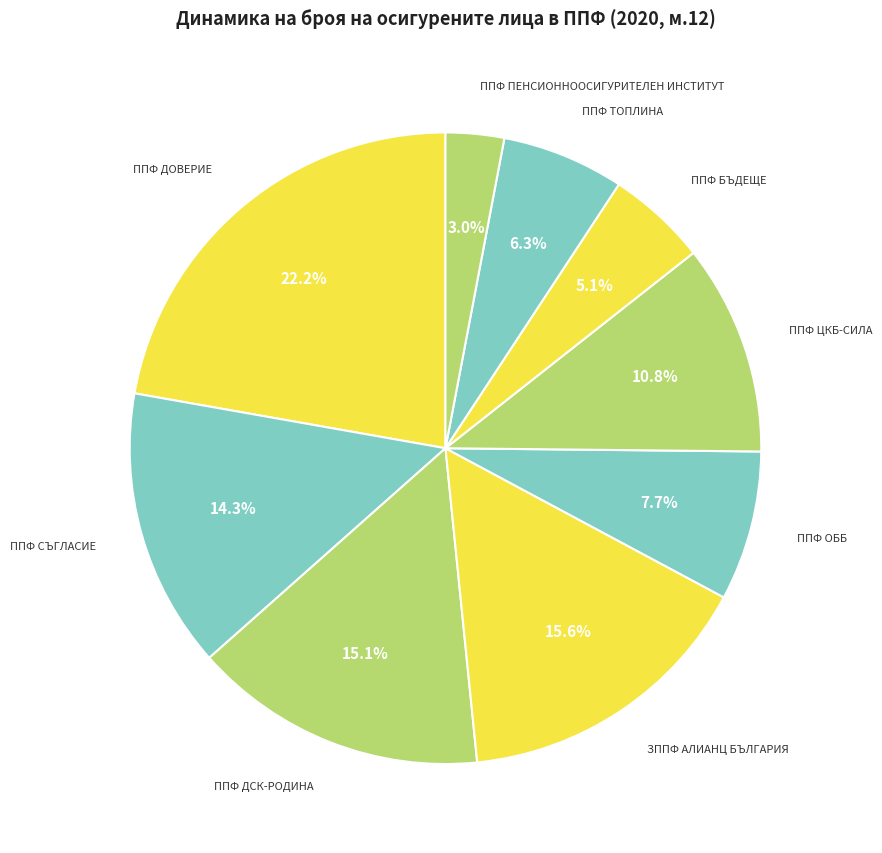

Which category has the smallest portion of the pie?

ППФ ПЕНСИОННООСИГУРИТЕЛЕН ИНСТИТУТ